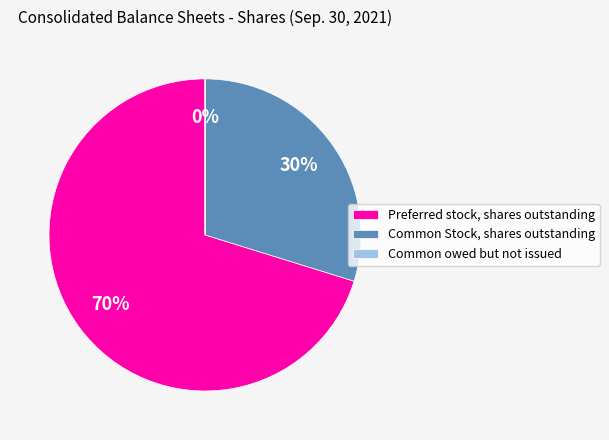

Which category has the biggest portion of the pie?

Preferred stock, shares outstanding